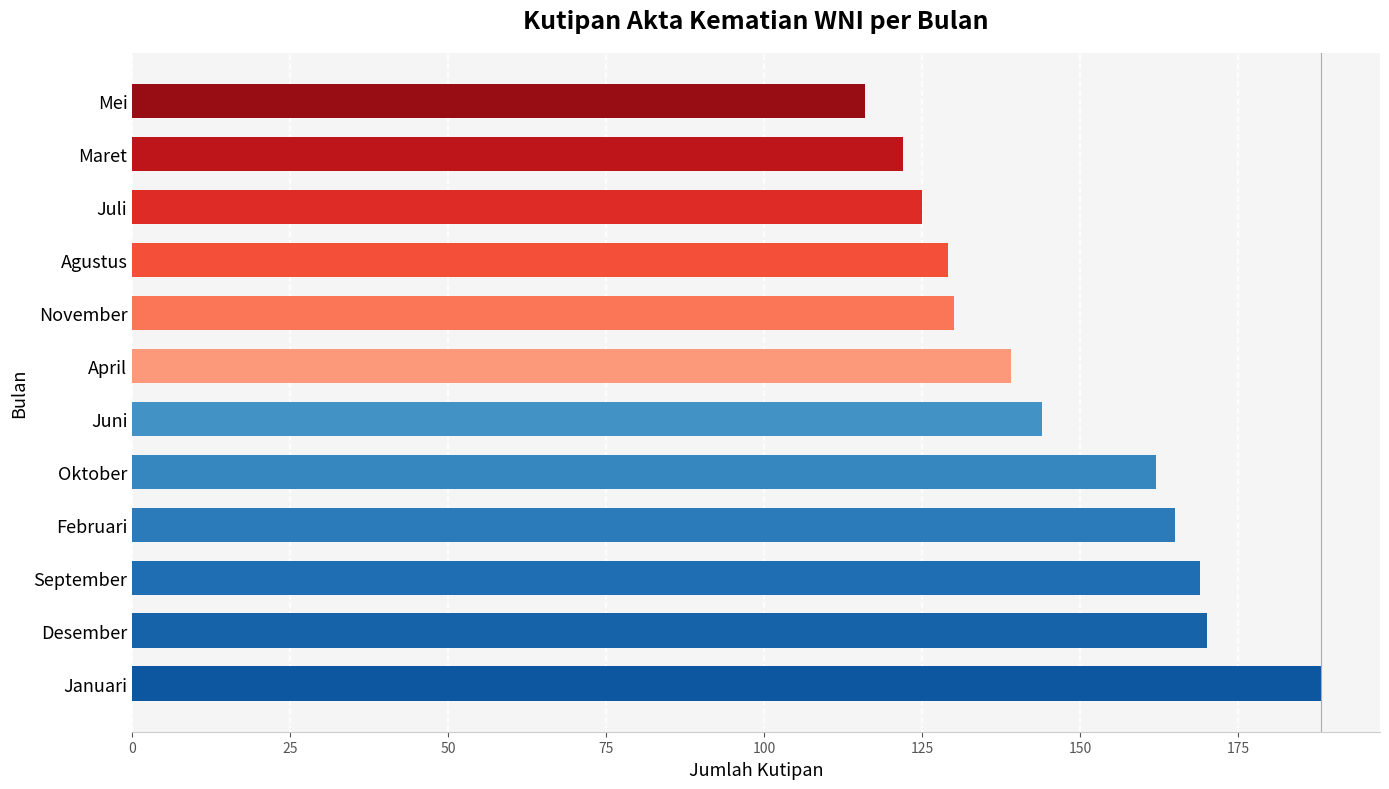

Are the bars horizontal?

Yes